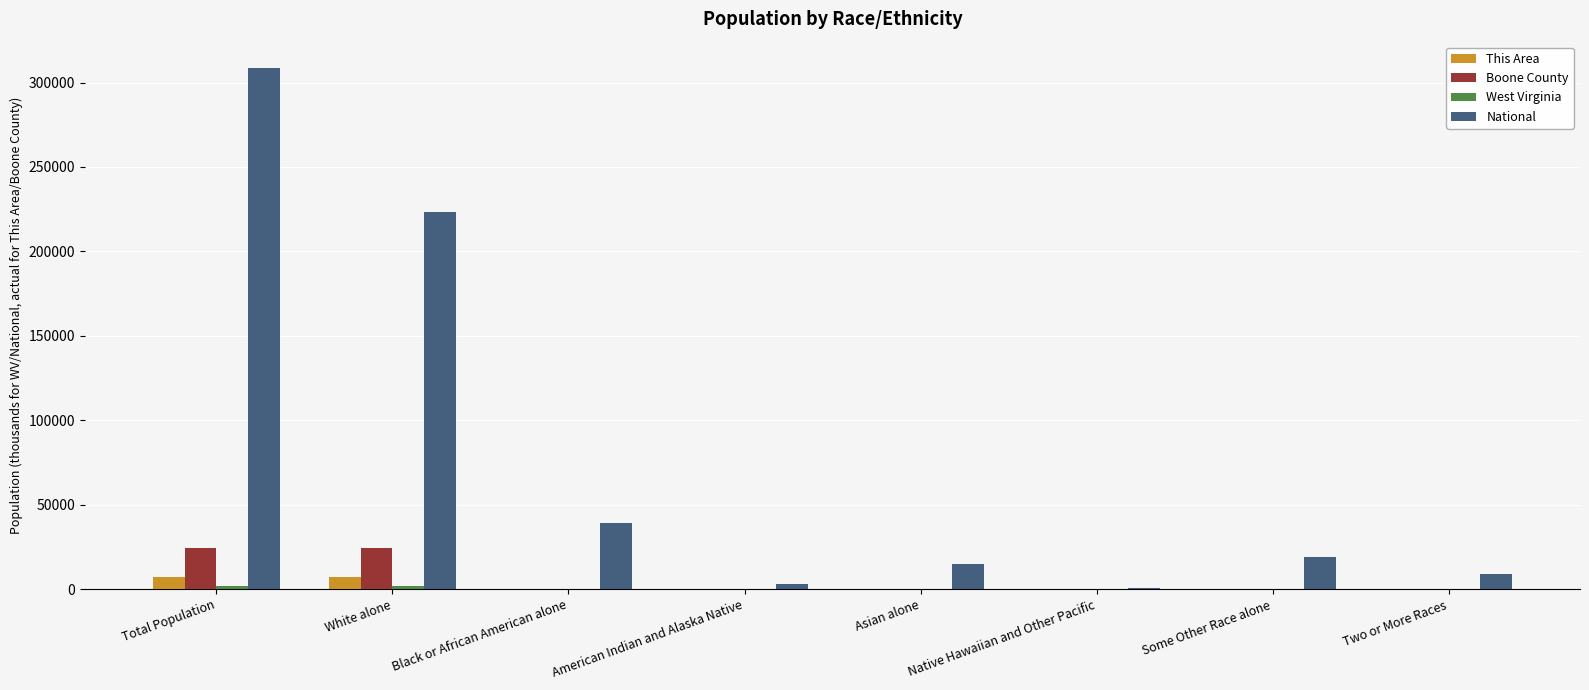

At which category is the sum across all series the highest?

Total Population